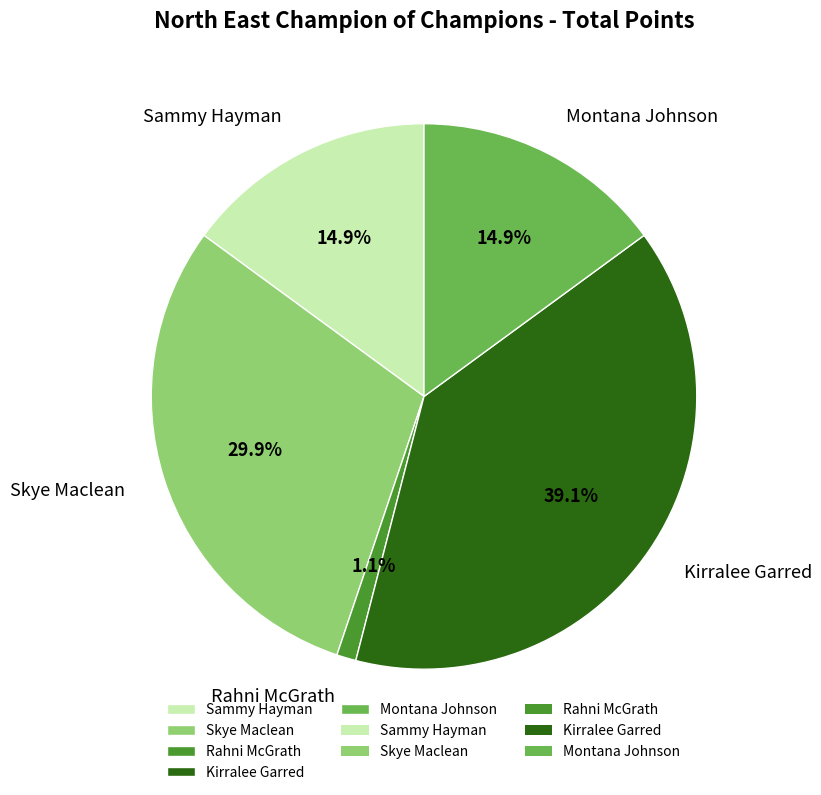

Approximately how many times larger is the value at Sammy Hayman compared to Kirralee Garred?

0.4